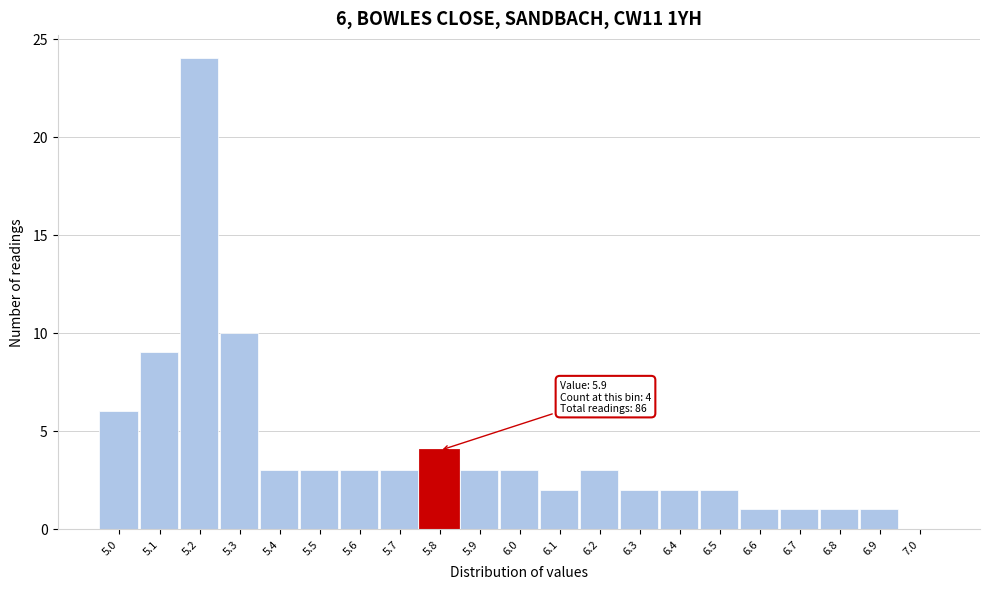

Reading left to right, extract all data points from this chart.

5.0=6	5.1=9	5.2=24	5.3=10	5.4=3	5.5=3	5.6=3	5.7=3	5.8=4	5.9=3	6.0=3	6.1=2	6.2=3	6.3=2	6.4=2	6.5=2	6.6=1	6.7=1	6.8=1	6.9=1	7.0=0